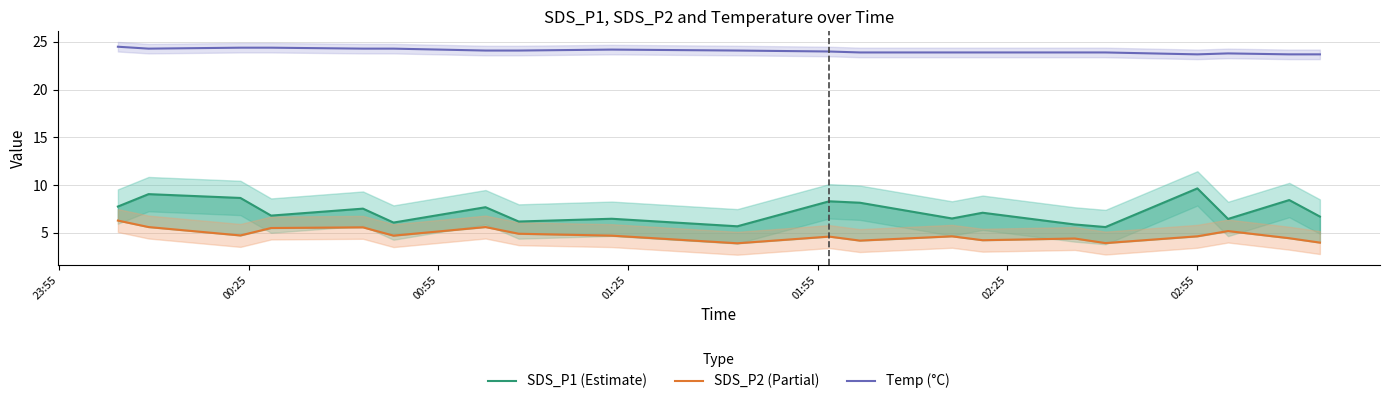

How many interior local valleys does the SDS_P1 (Estimate) series have?

7